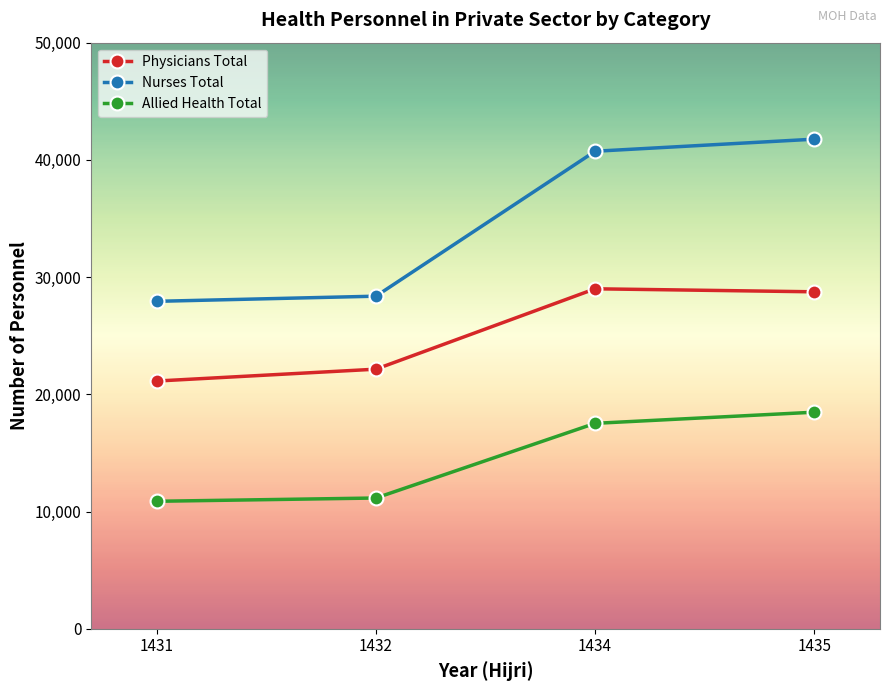

At which label does Nurses Total reach its peak?

1435